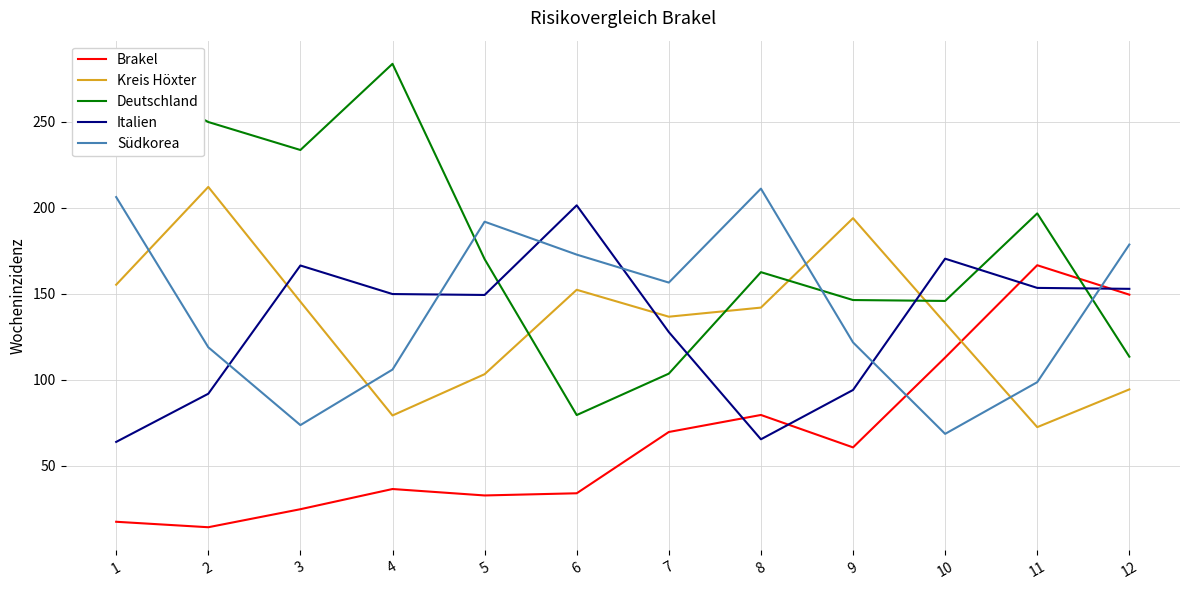

Which series changed the most between 5 and 12?

Brakel